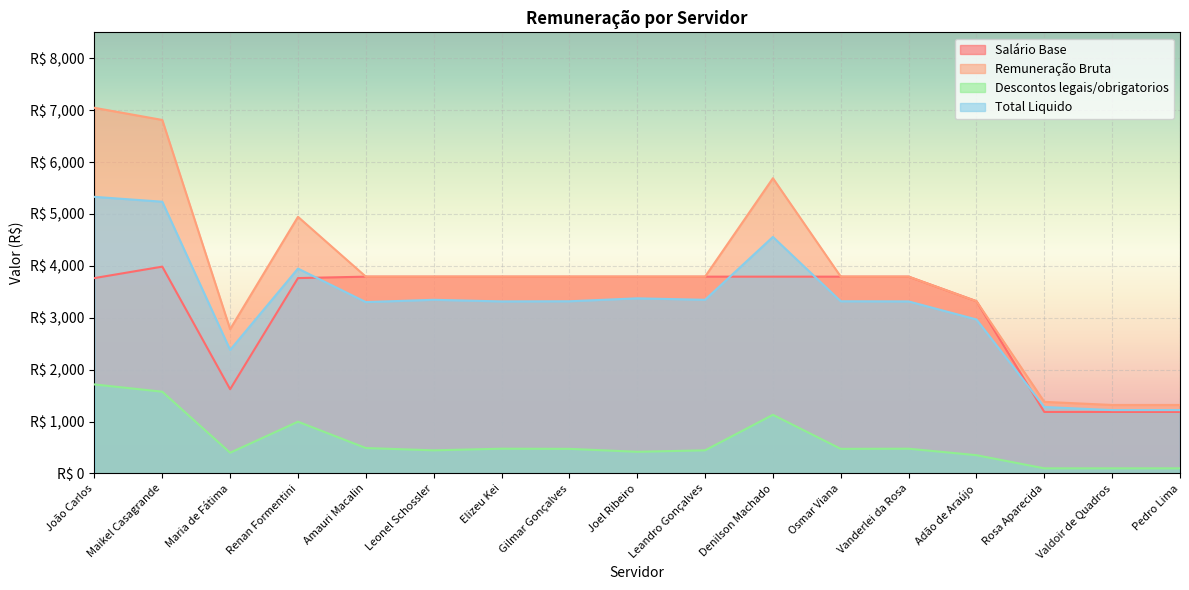

What are all the series names shown in the legend?

Salário Base, Remuneração Bruta, Descontos legais/obrigatorios, Total Liquido